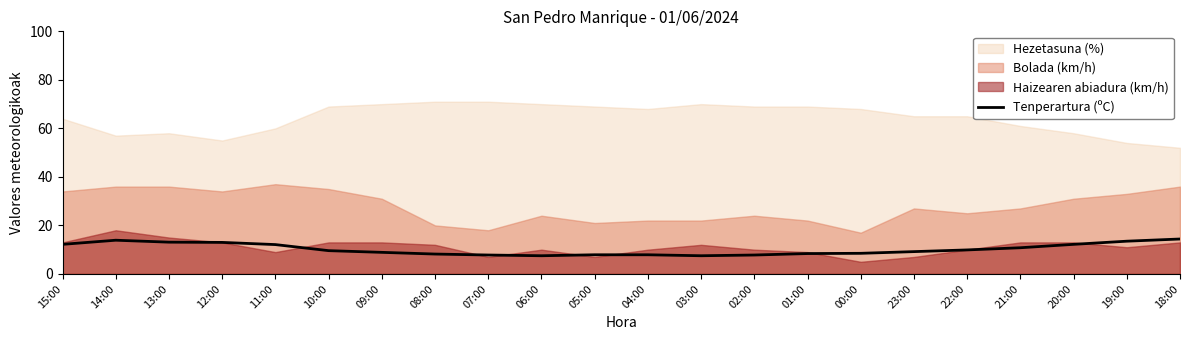

What is the label of the 8th point from the left?

08:00